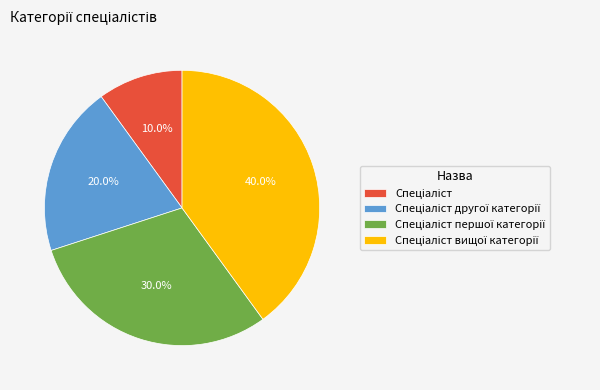

Is there a majority slice in this chart?

No